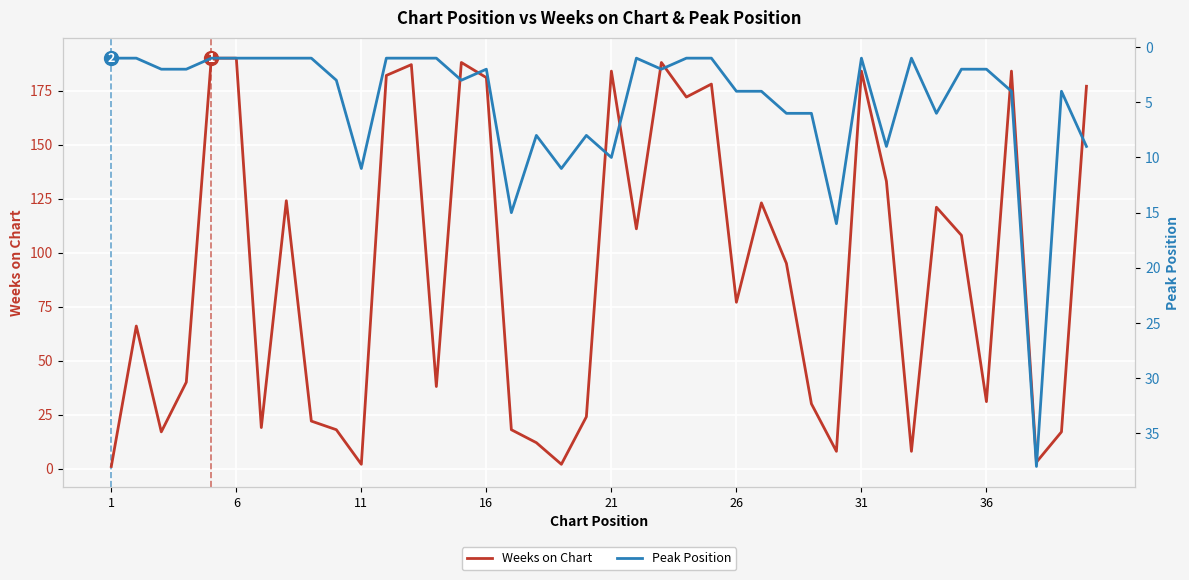

The Weeks on Chart series shows 281 at 21. True or false?

False